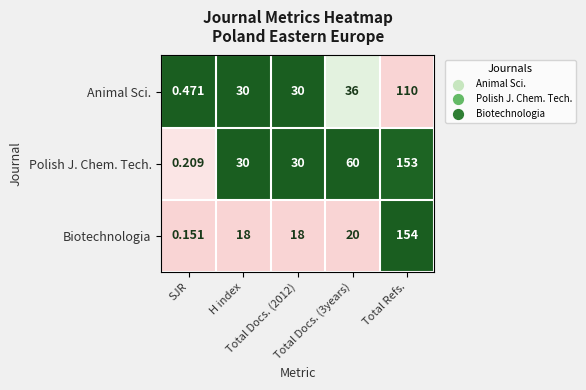

Which series has the widest spread of values?

Biotechnologia